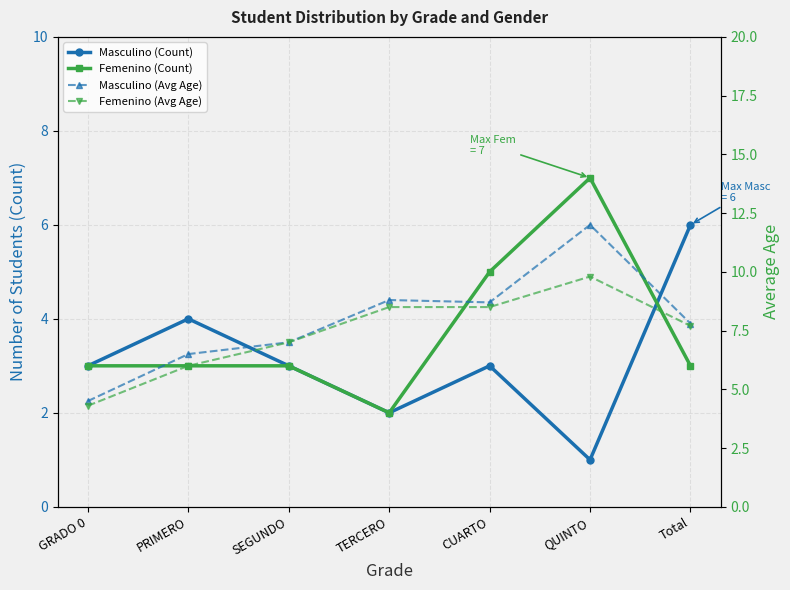

Is the value of Masculino (Count) at SEGUNDO greater than the value of Masculino (Avg Age) at TERCERO?

No